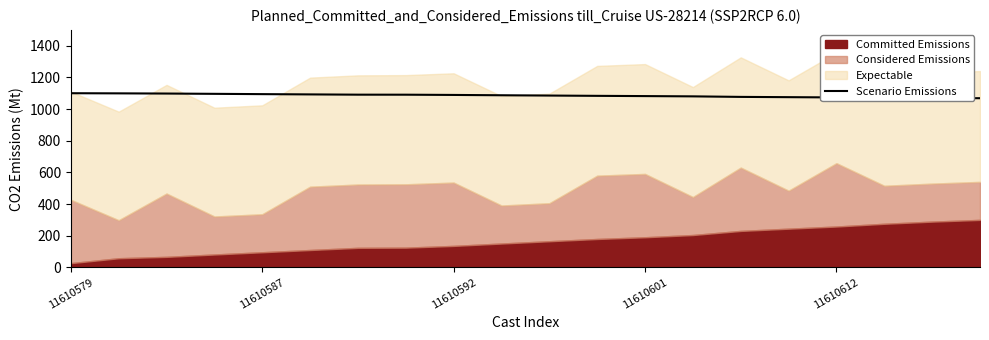

True or false: there are more than 0 points higher than both neighbors.

False